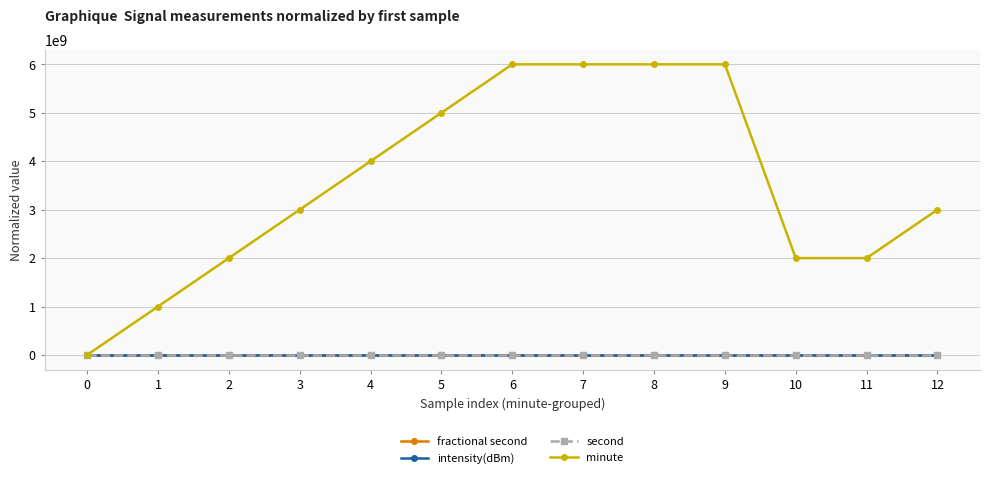

What are all the series names shown in the legend?

fractional second, intensity(dBm), second, minute